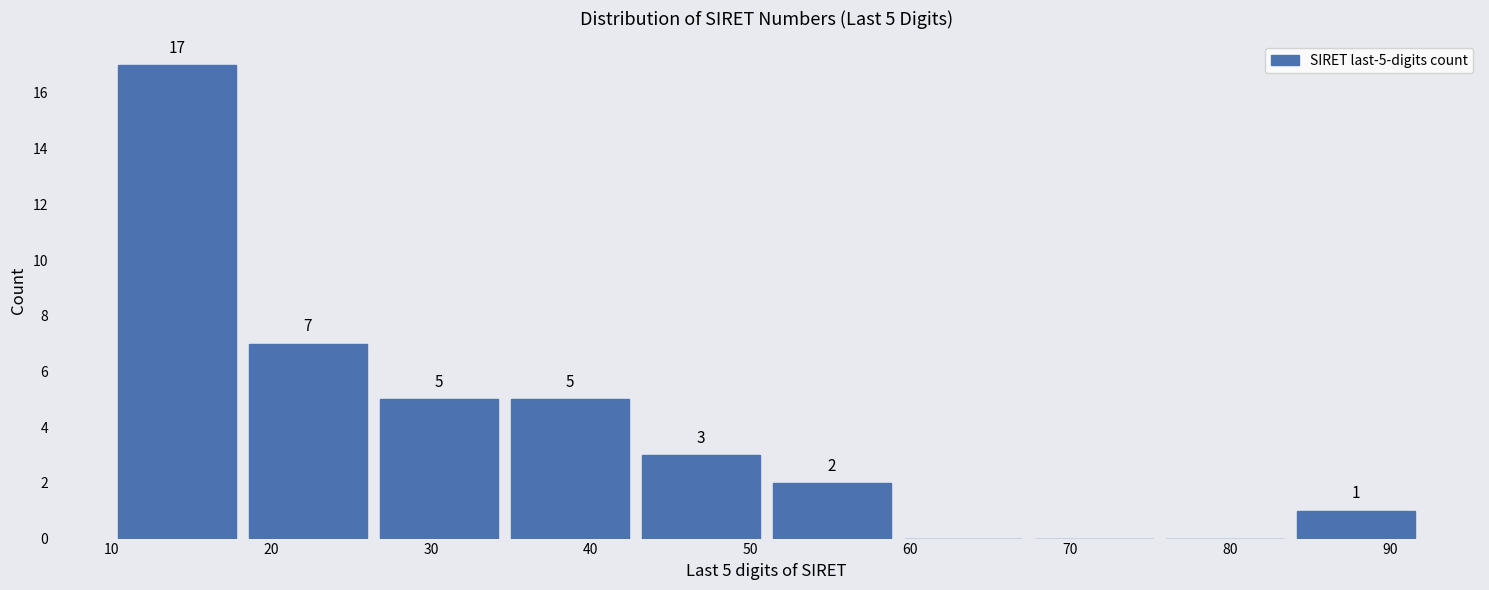

Which range on the x-axis has the tallest bar?

10.0 to 18.2